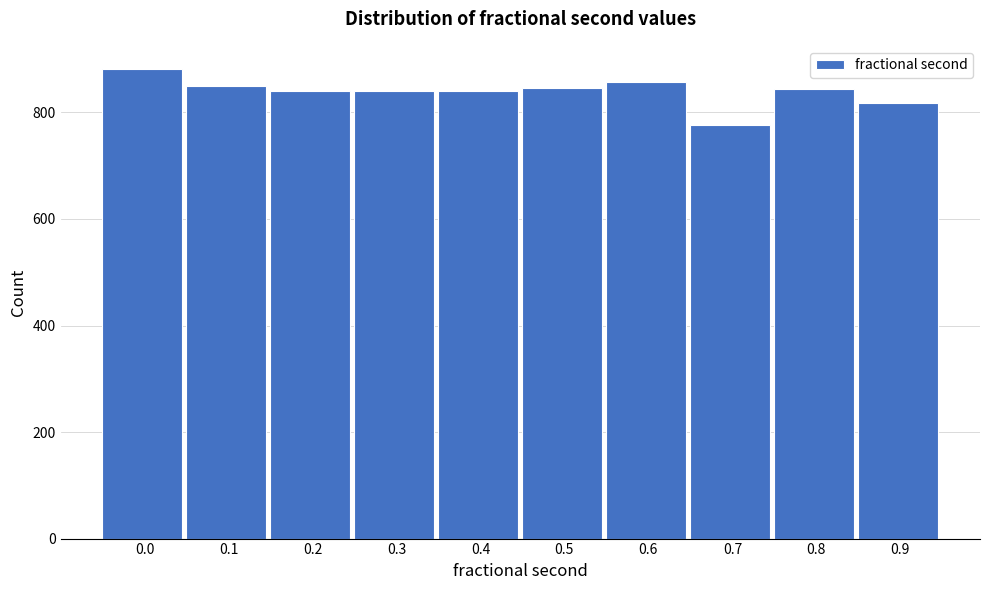

What is the difference between the second highest and second lowest values?

40